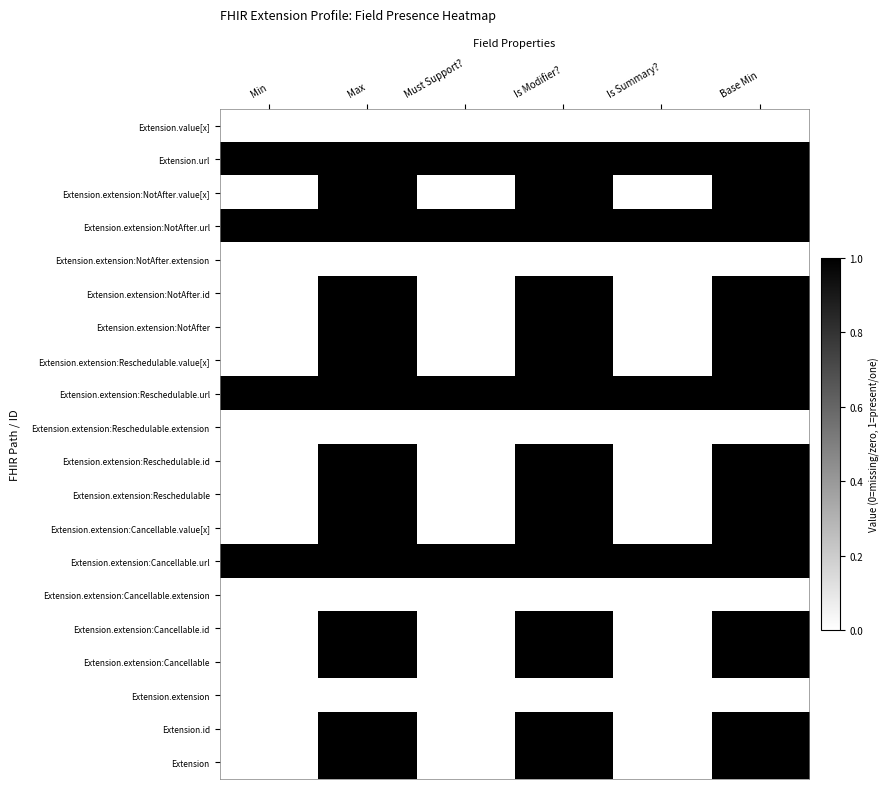

Reading left to right, what are all the values shown in this chart?

Extension: Min=0	Max=1	Must Support?=0	Is Modifier?=1	Is Summary?=0	Base Min=1
Extension.id: Min=0	Max=1	Must Support?=0	Is Modifier?=1	Is Summary?=0	Base Min=1
Extension.extension: Min=0	Max=0	Must Support?=0	Is Modifier?=0	Is Summary?=0	Base Min=0
Extension.extension:Cancellable: Min=0	Max=1	Must Support?=0	Is Modifier?=1	Is Summary?=0	Base Min=1
Extension.extension:Cancellable.id: Min=0	Max=1	Must Support?=0	Is Modifier?=1	Is Summary?=0	Base Min=1
Extension.extension:Cancellable.extension: Min=0	Max=0	Must Support?=0	Is Modifier?=0	Is Summary?=0	Base Min=0
Extension.extension:Cancellable.url: Min=1	Max=1	Must Support?=1	Is Modifier?=1	Is Summary?=1	Base Min=1
Extension.extension:Cancellable.value[x]: Min=0	Max=1	Must Support?=0	Is Modifier?=1	Is Summary?=0	Base Min=1
Extension.extension:Reschedulable: Min=0	Max=1	Must Support?=0	Is Modifier?=1	Is Summary?=0	Base Min=1
Extension.extension:Reschedulable.id: Min=0	Max=1	Must Support?=0	Is Modifier?=1	Is Summary?=0	Base Min=1
Extension.extension:Reschedulable.extension: Min=0	Max=0	Must Support?=0	Is Modifier?=0	Is Summary?=0	Base Min=0
Extension.extension:Reschedulable.url: Min=1	Max=1	Must Support?=1	Is Modifier?=1	Is Summary?=1	Base Min=1
Extension.extension:Reschedulable.value[x]: Min=0	Max=1	Must Support?=0	Is Modifier?=1	Is Summary?=0	Base Min=1
Extension.extension:NotAfter: Min=0	Max=1	Must Support?=0	Is Modifier?=1	Is Summary?=0	Base Min=1
Extension.extension:NotAfter.id: Min=0	Max=1	Must Support?=0	Is Modifier?=1	Is Summary?=0	Base Min=1
Extension.extension:NotAfter.extension: Min=0	Max=0	Must Support?=0	Is Modifier?=0	Is Summary?=0	Base Min=0
Extension.extension:NotAfter.url: Min=1	Max=1	Must Support?=1	Is Modifier?=1	Is Summary?=1	Base Min=1
Extension.extension:NotAfter.value[x]: Min=0	Max=1	Must Support?=0	Is Modifier?=1	Is Summary?=0	Base Min=1
Extension.url: Min=1	Max=1	Must Support?=1	Is Modifier?=1	Is Summary?=1	Base Min=1
Extension.value[x]: Min=0	Max=0	Must Support?=0	Is Modifier?=0	Is Summary?=0	Base Min=0